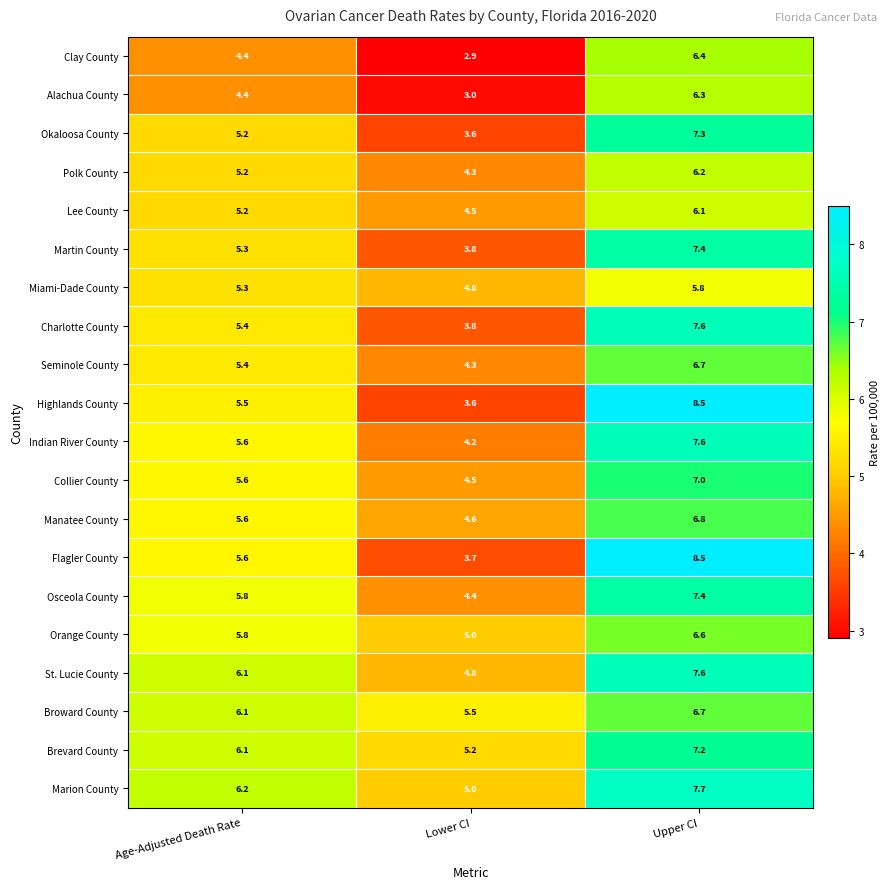

True or false: Polk County has a value of 6.2 at Upper CI.

True